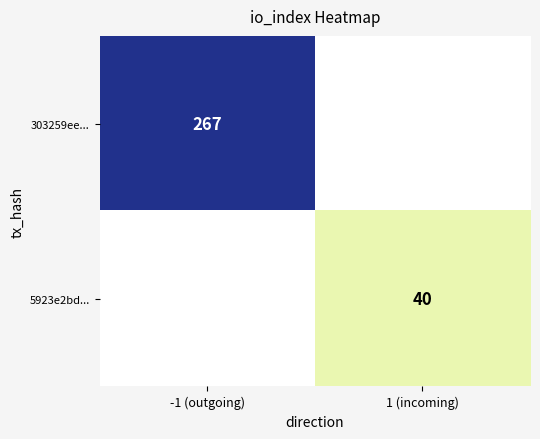

Is it true that 303259ee... equals 267 at -1 (outgoing)?

True